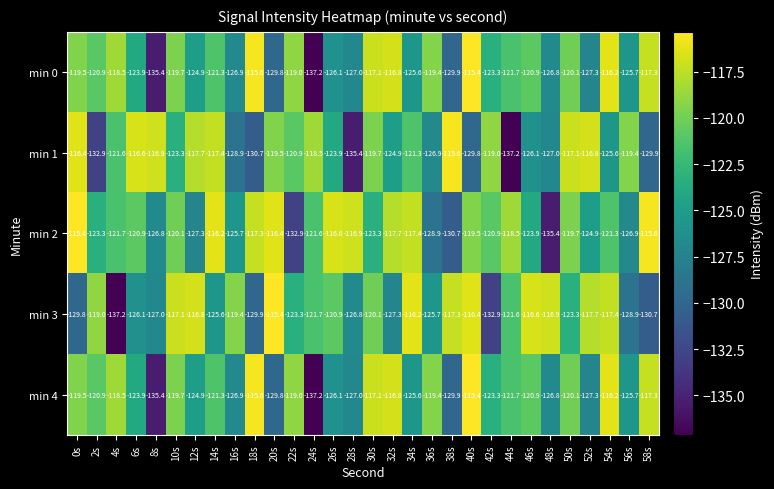

The min 0 series shows -115.4 at 40s. True or false?

True